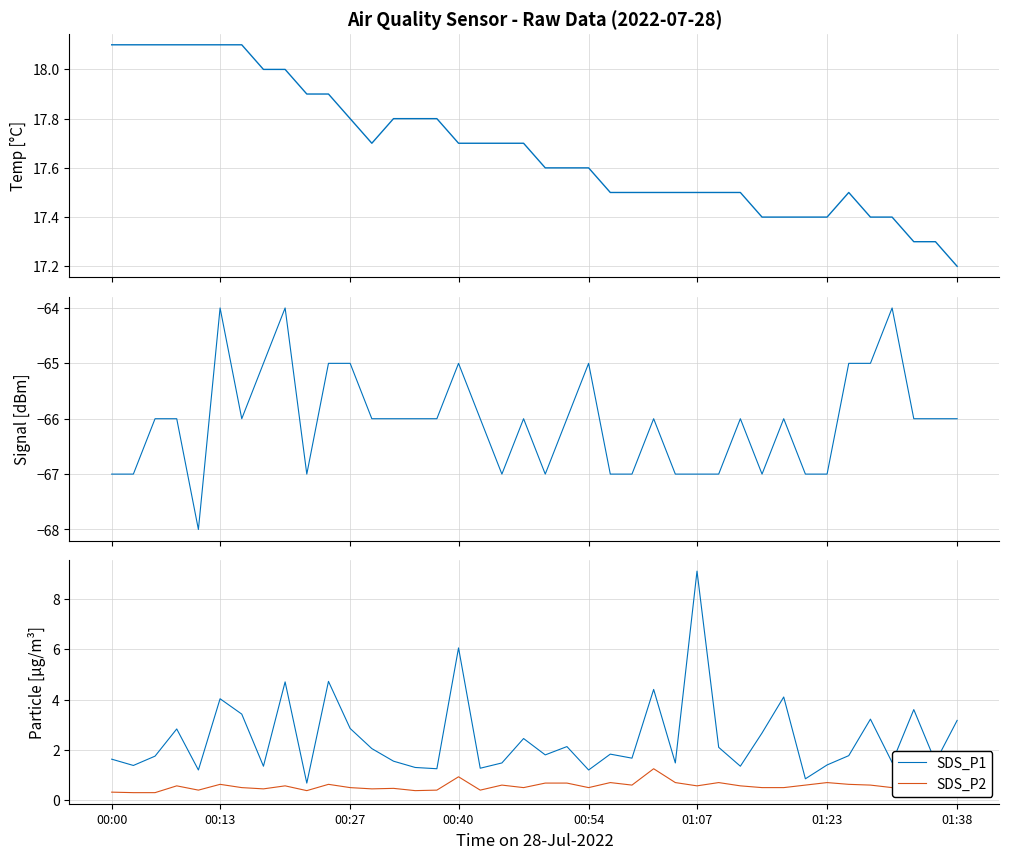

Which category has the highest value in the SDS_P1 series?

01:07